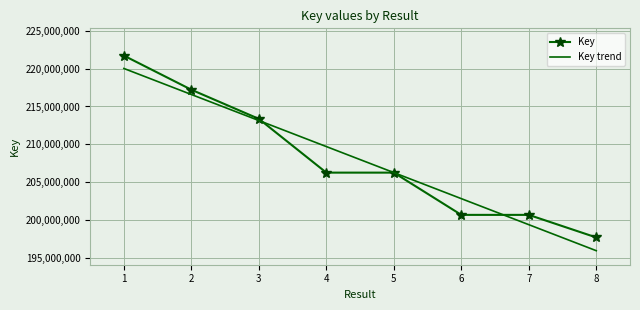

Rank the series at 4 from highest to lowest value.

Key trend, Key